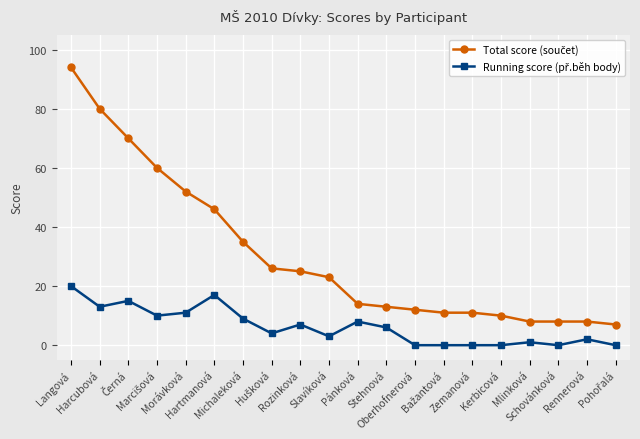

What is the greatest value displayed?

94